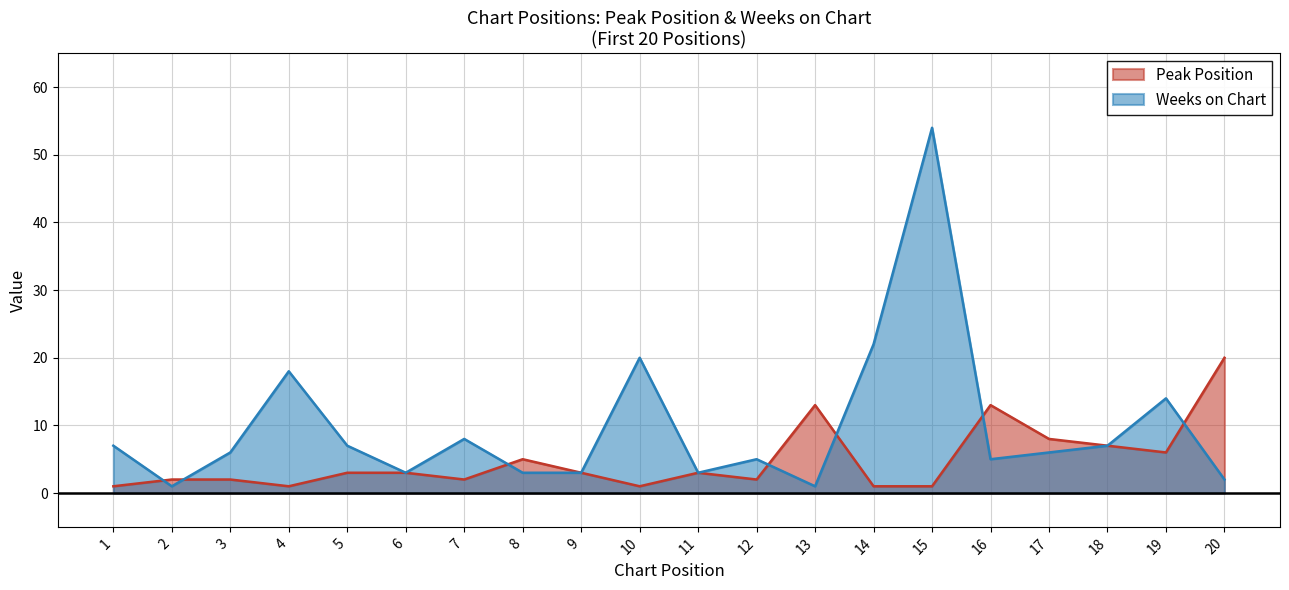

Rank the series by their average value, from lowest to highest.

Peak Position, Weeks on Chart